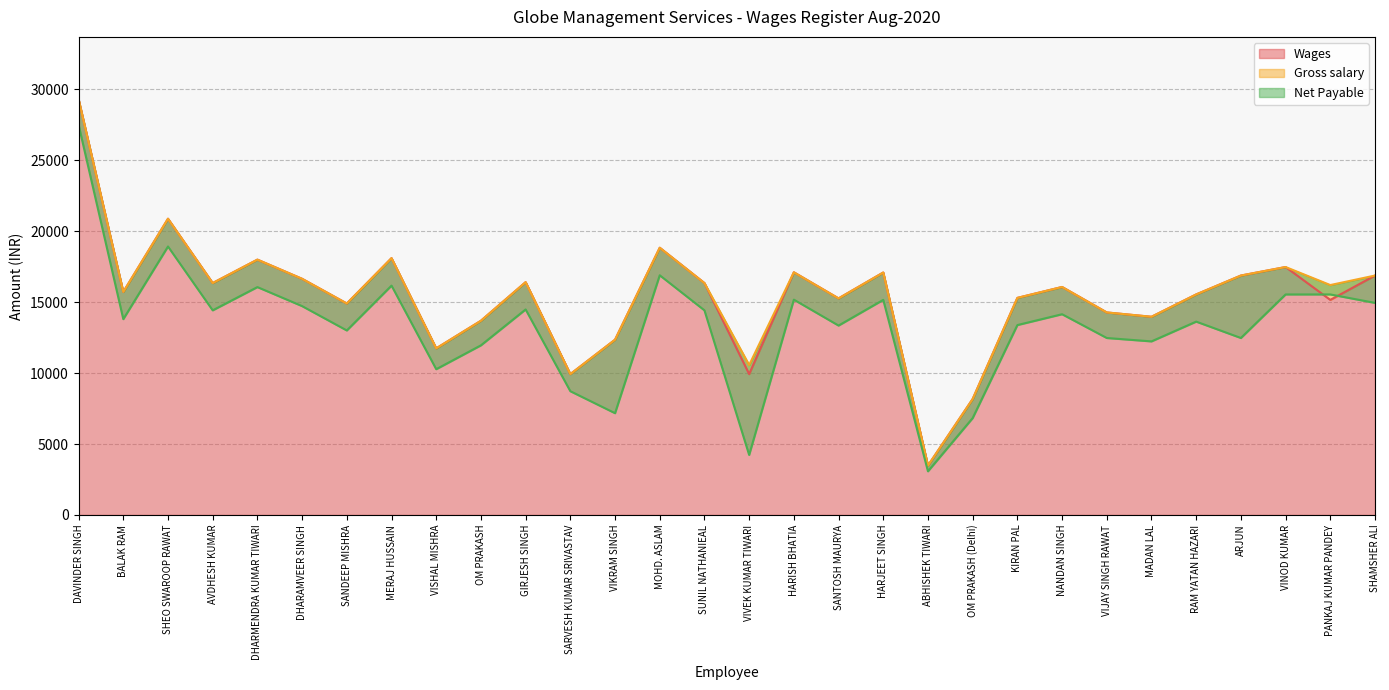

What is the label of the 10th point from the left?

OM PRAKASH